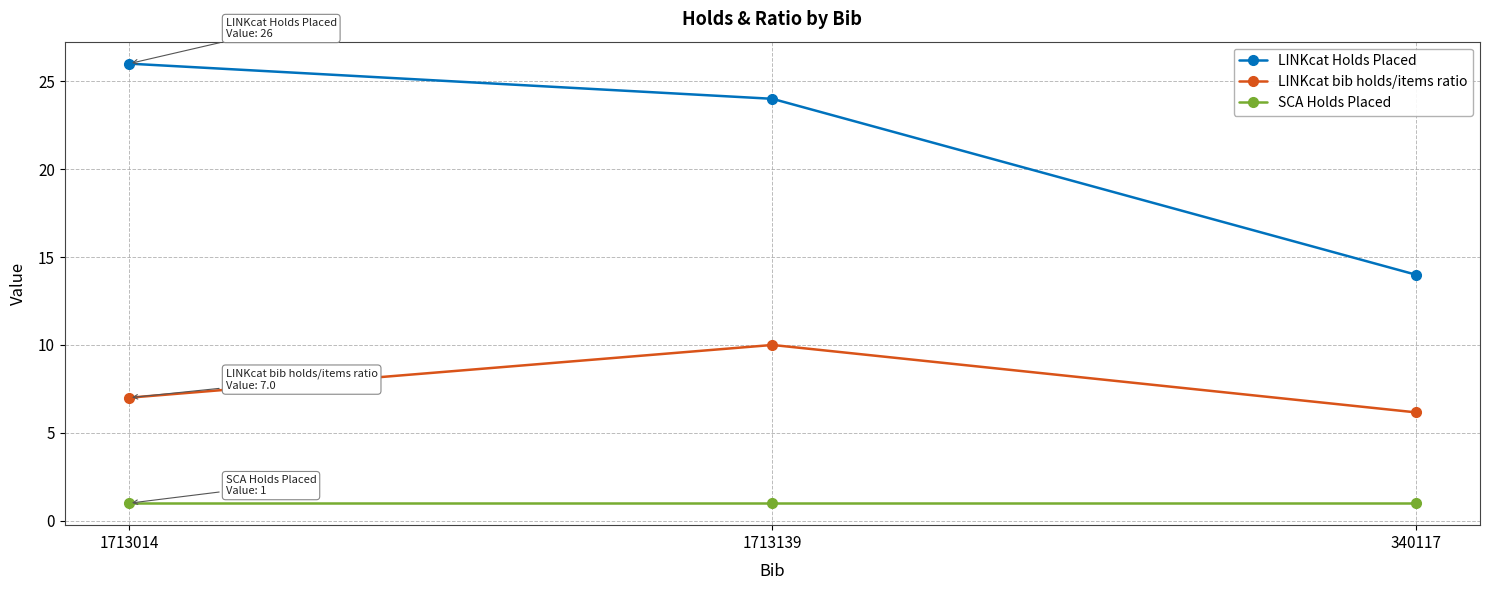

What are all the series names shown in the legend?

LINKcat Holds Placed, LINKcat bib holds/items ratio, SCA Holds Placed